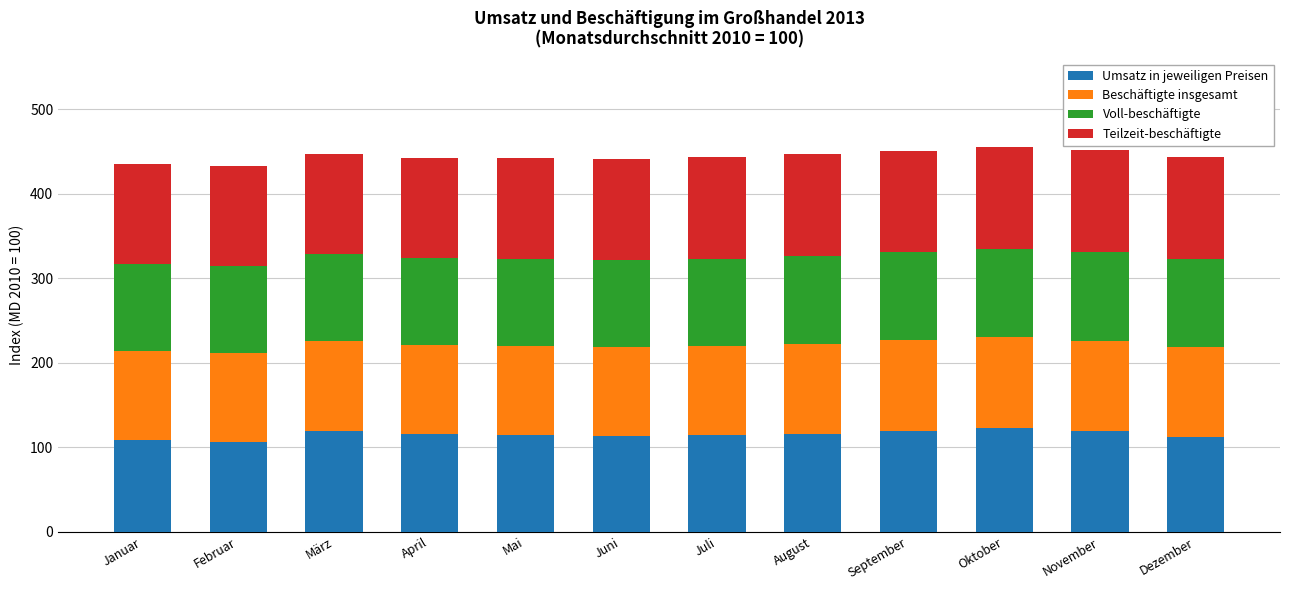

What are all the series names shown in the legend?

Umsatz in jeweiligen Preisen, Beschäftigte insgesamt, Voll-beschäftigte, Teilzeit-beschäftigte